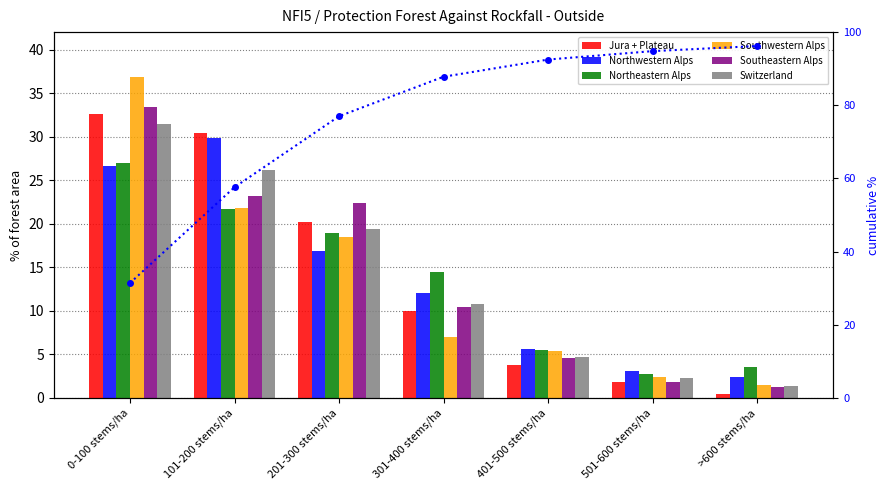

What are all the series names shown in the legend?

Jura + Plateau, Northwestern Alps, Northeastern Alps, Southwestern Alps, Southeastern Alps, Switzerland